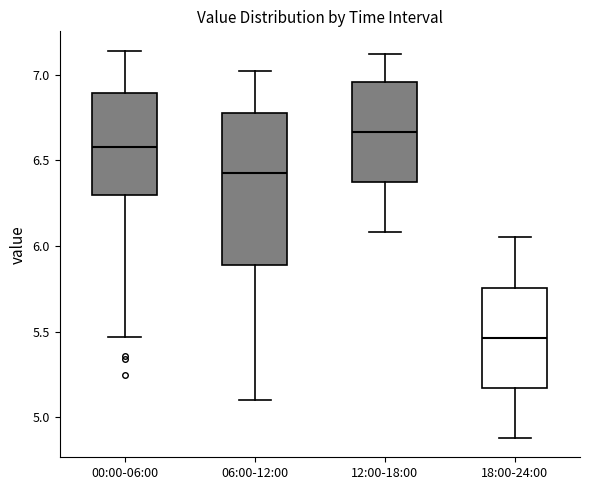

Comparing the boxes themselves (not the whiskers), which one is the tallest?

06:00-12:00